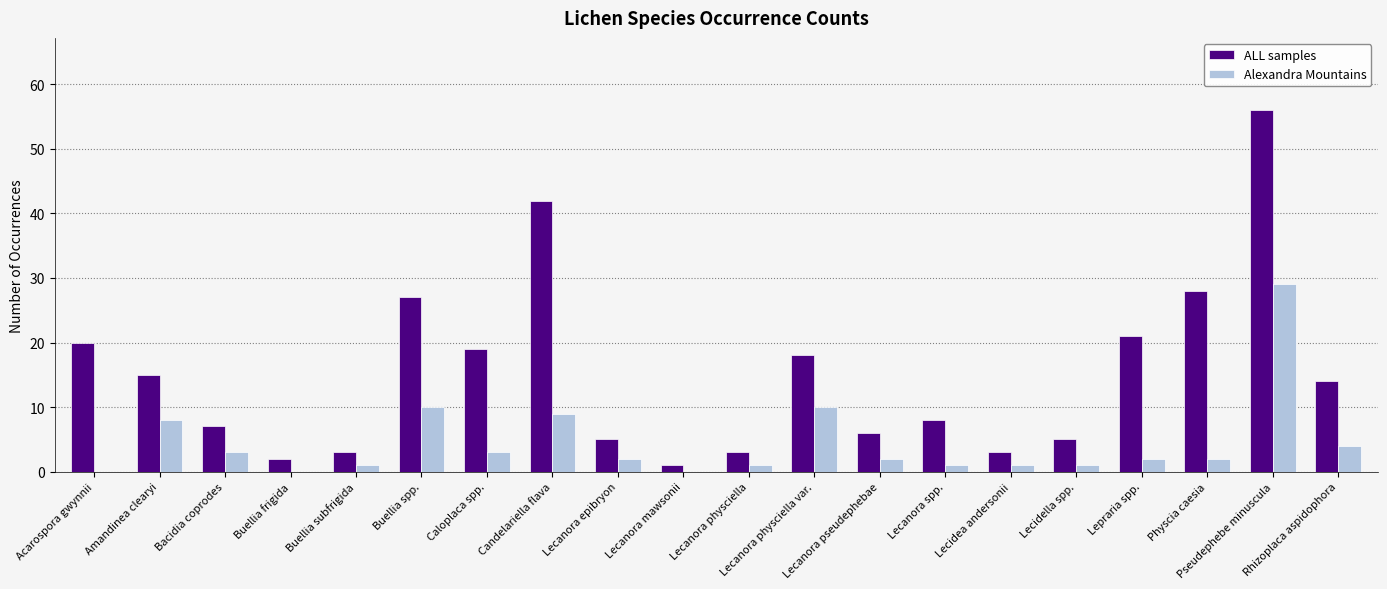

How many groups of bars are there?

20